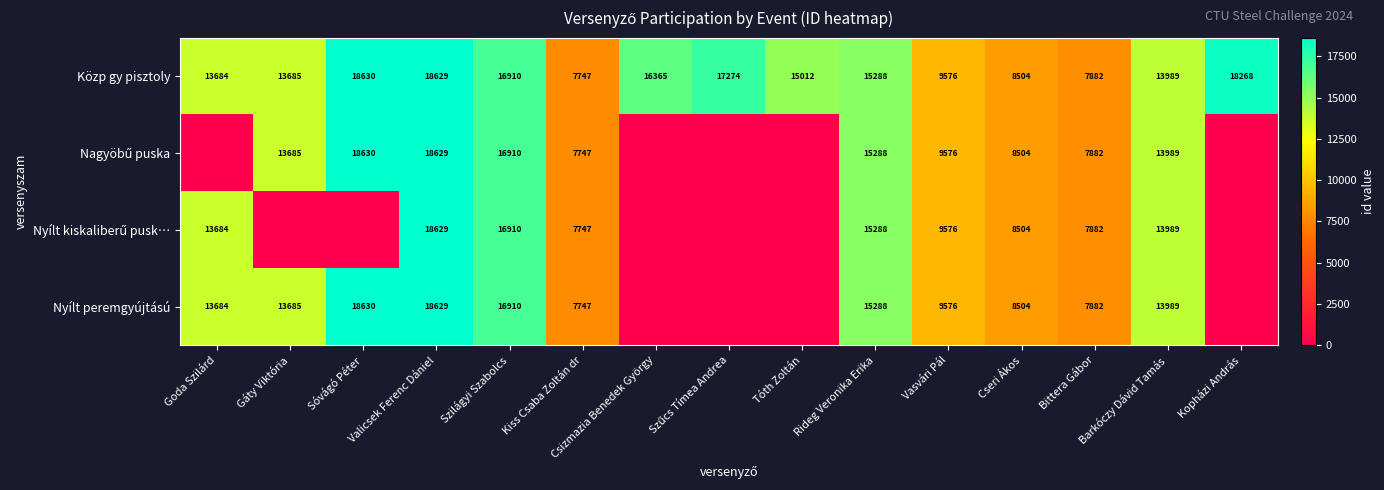

True or false: Nyílt peremgyújtású has a value of 13685 at Gáty Viktória.

True